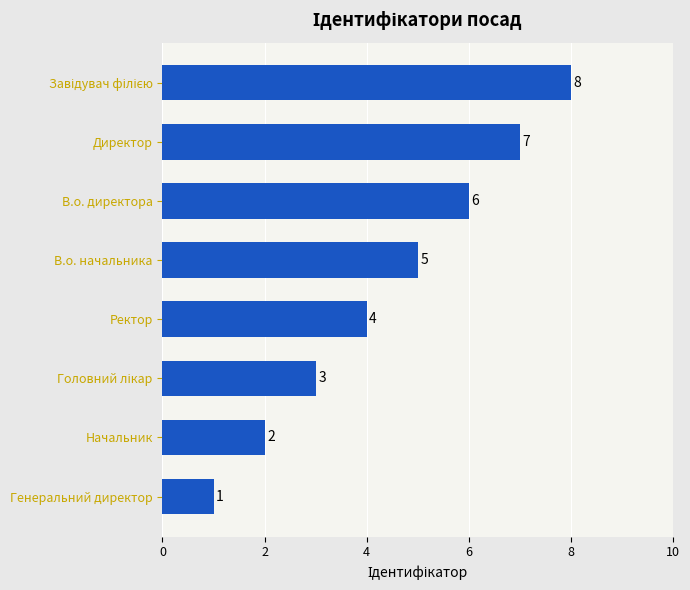

What is the difference between the maximum and minimum values?

7